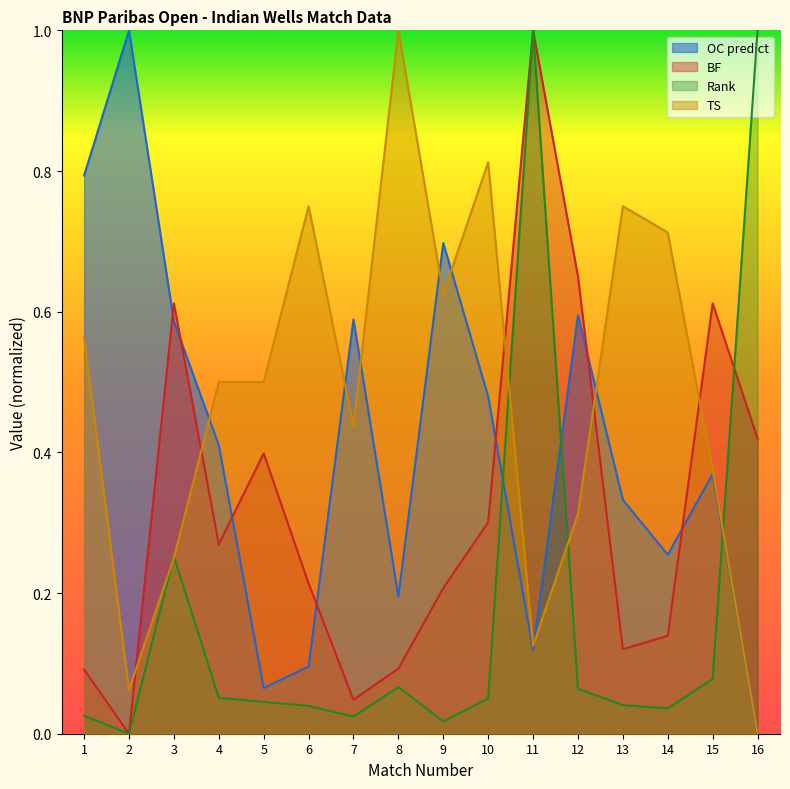

How many categories are shown in the chart?

16